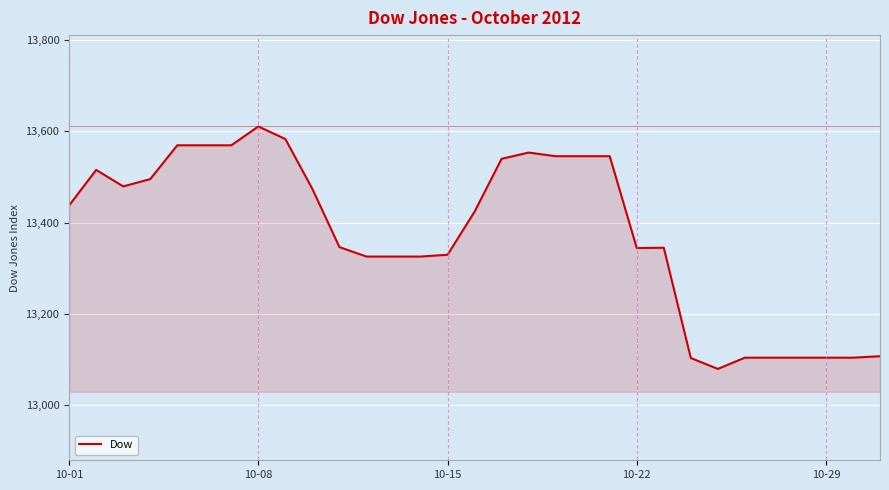

What is the difference between the maximum and minimum values?

530.7